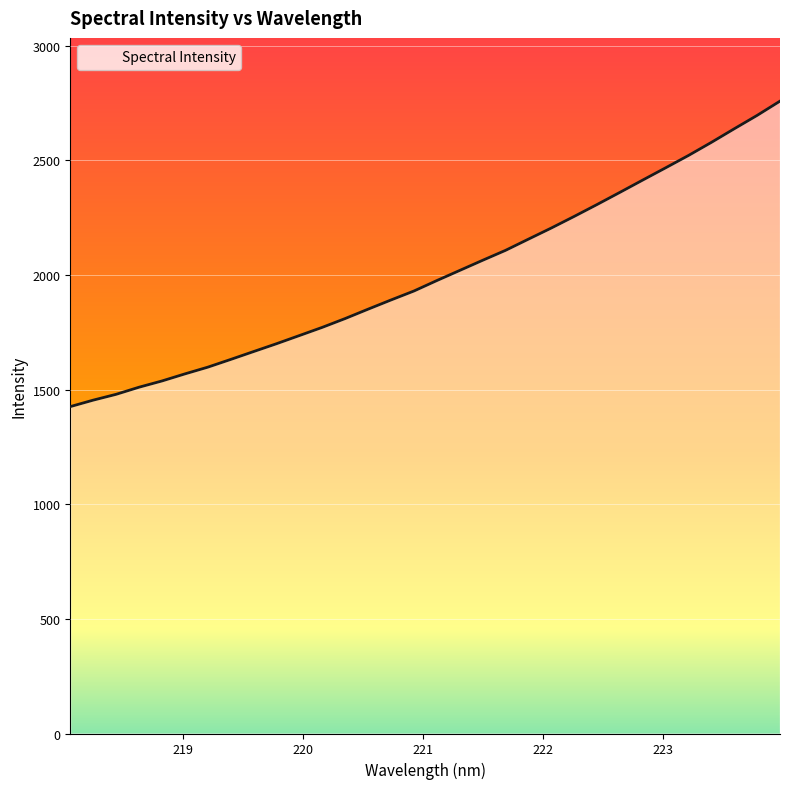

What is the maximum value shown in the chart?

2757.6